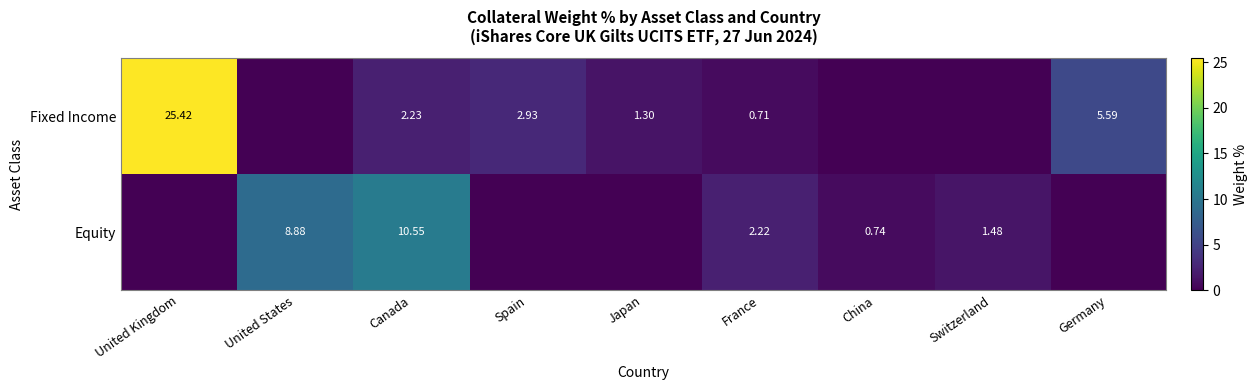

Is the value of Equity at China greater than the value of Fixed Income at Canada?

No